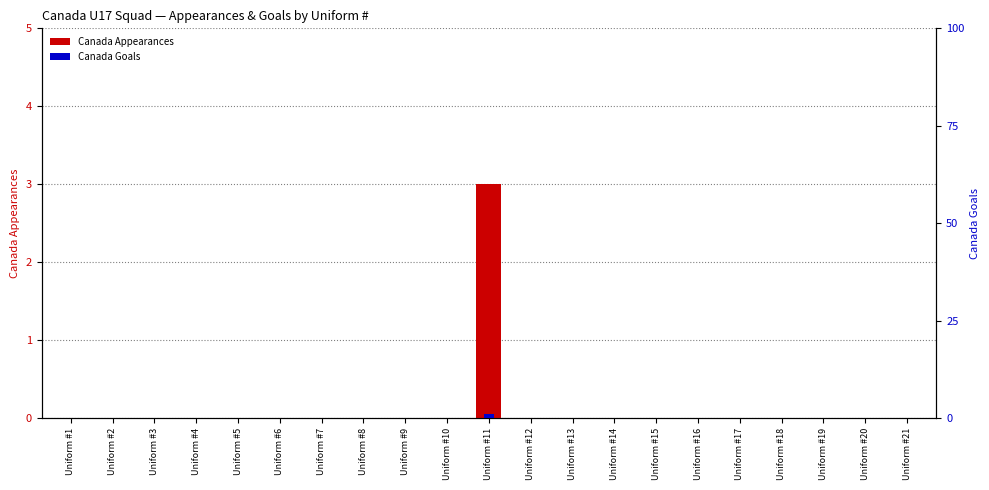

How many Canada Appearances values are between 0 and 1?

20